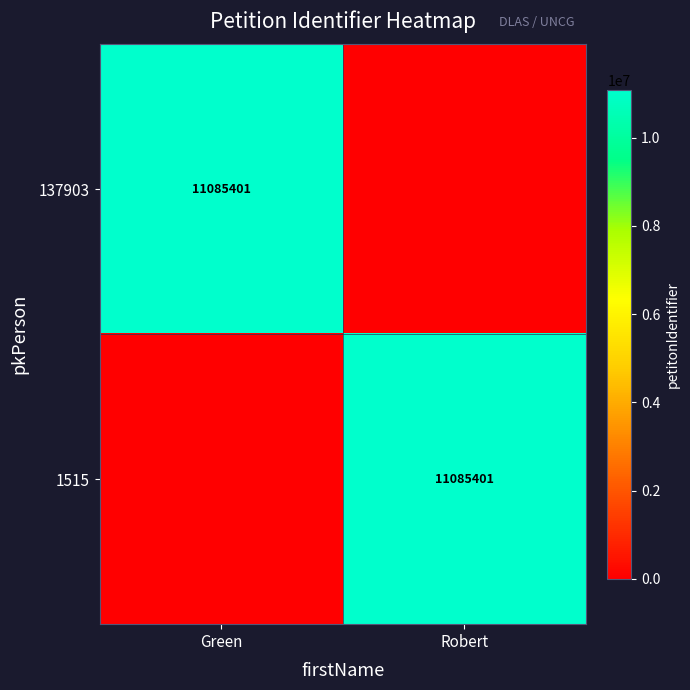

True or false: 1515 has a value of 11085401 at Robert.

True